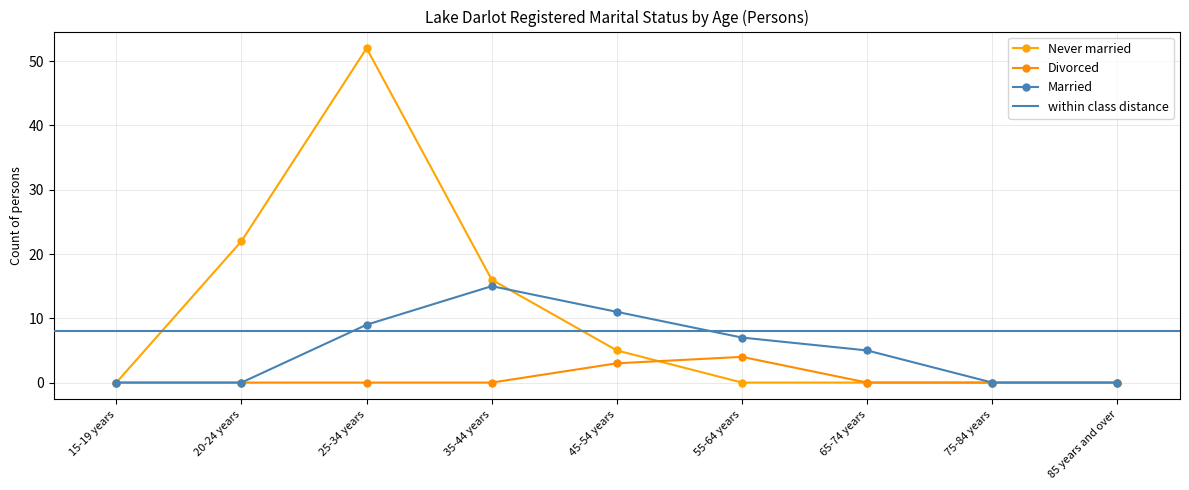

Which series changed the most between 75-84 years and 85 years and over?

Never married